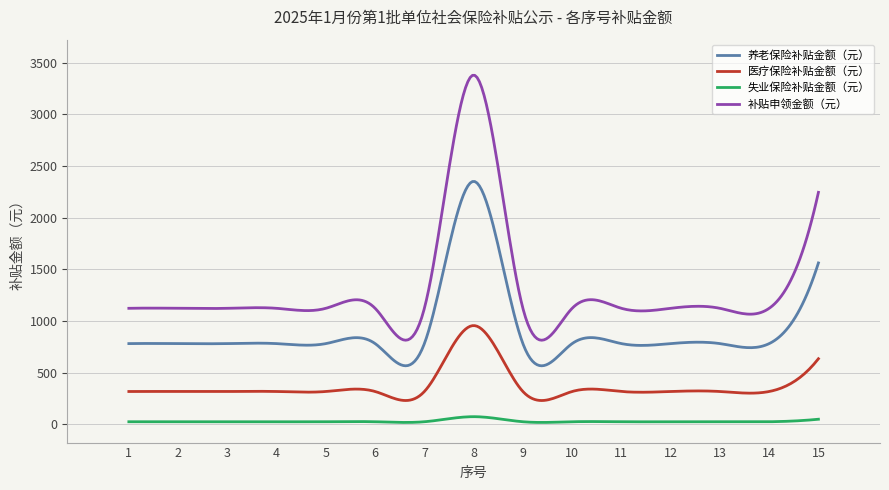

Where is 医疗保险补贴金额（元） nearest to the value 636?

15